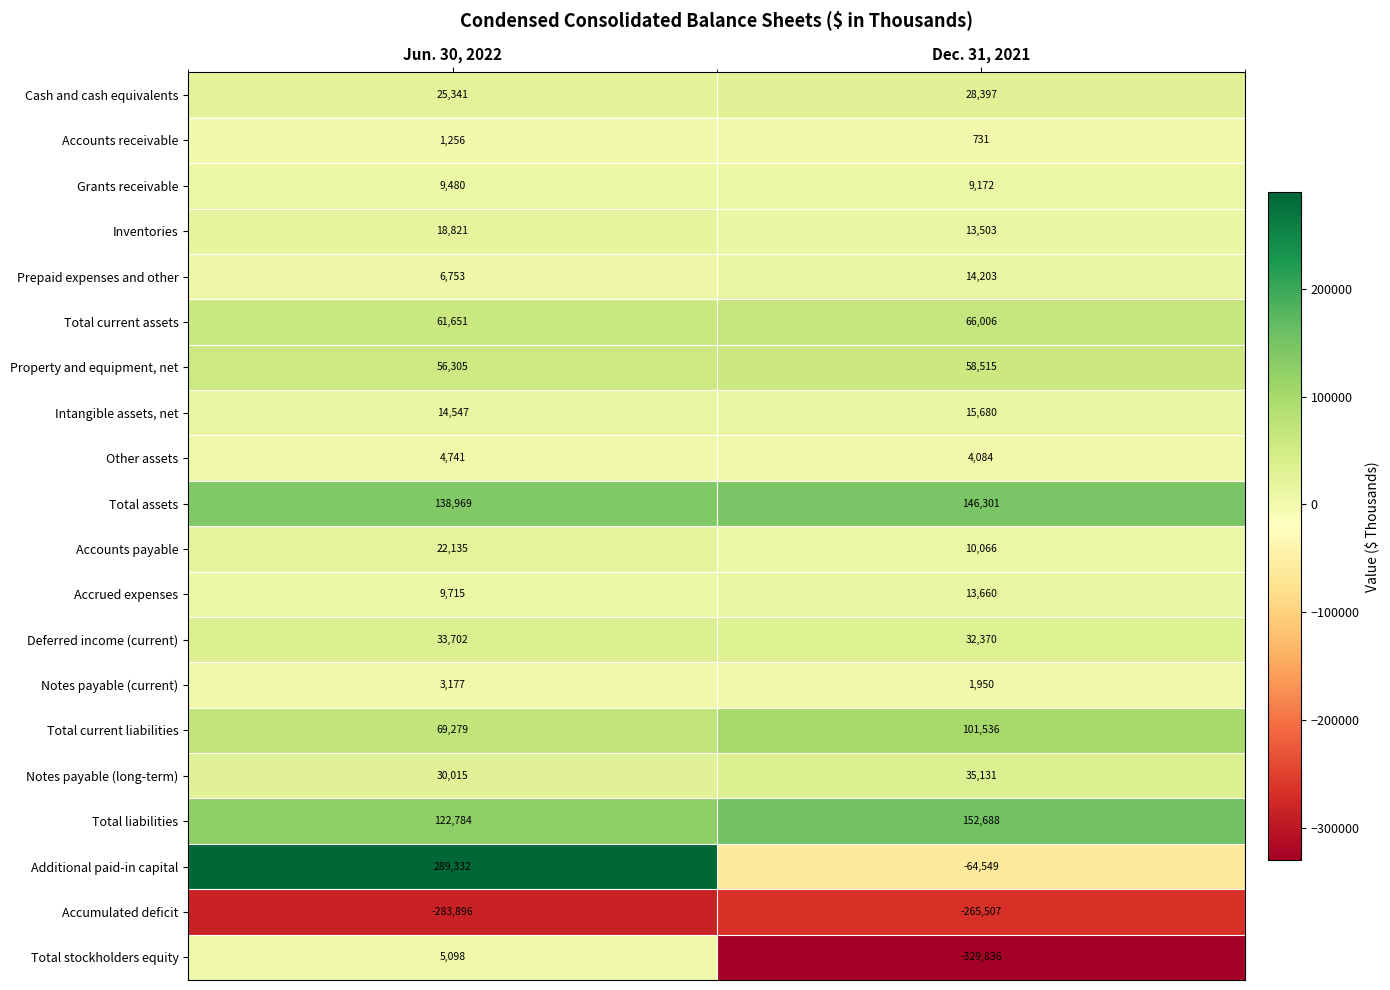

What is the spread (max minus min) of values at Jun. 30, 2022?

573228